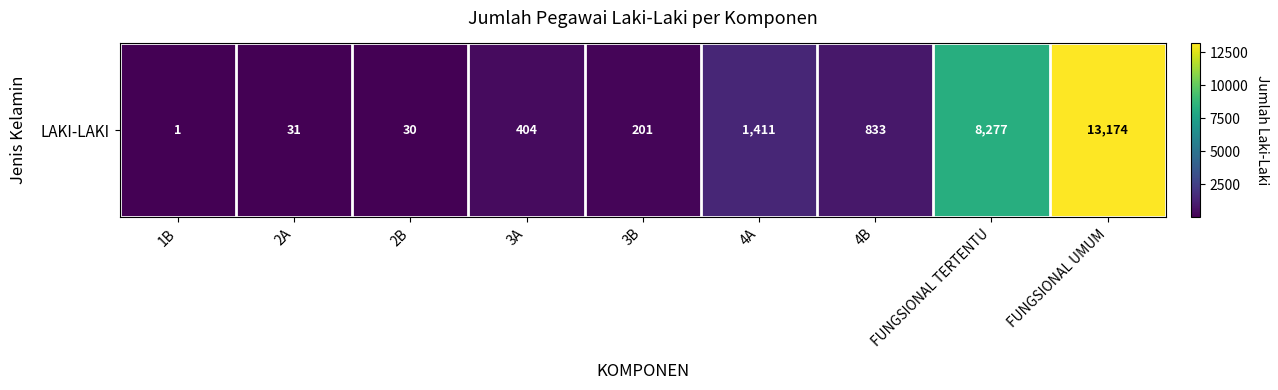

Count the number of values greater than 404.

4